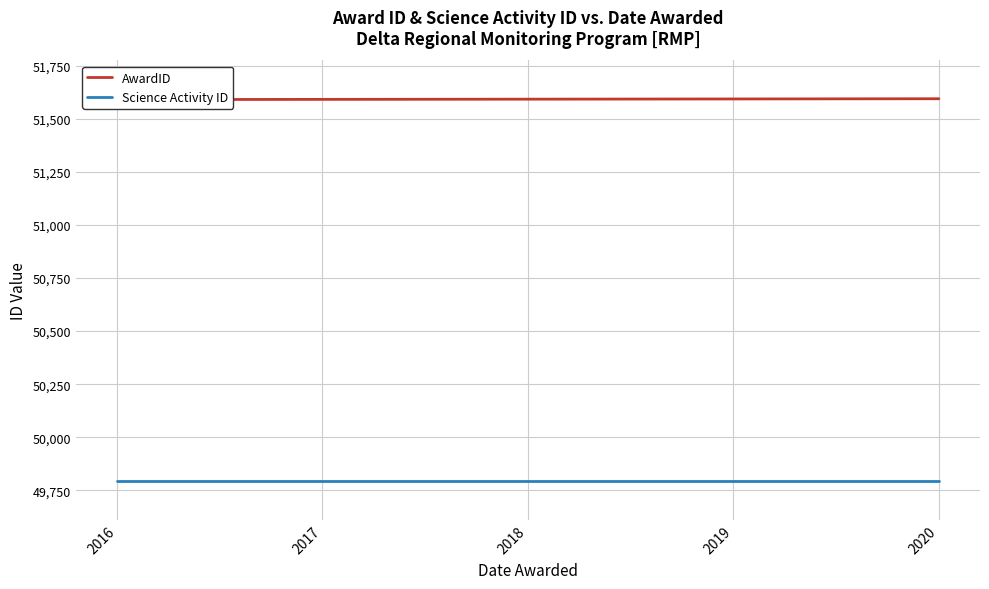

List the labels in order of Science Activity ID value, smallest first.

2016, 2017, 2018, 2019, 2020